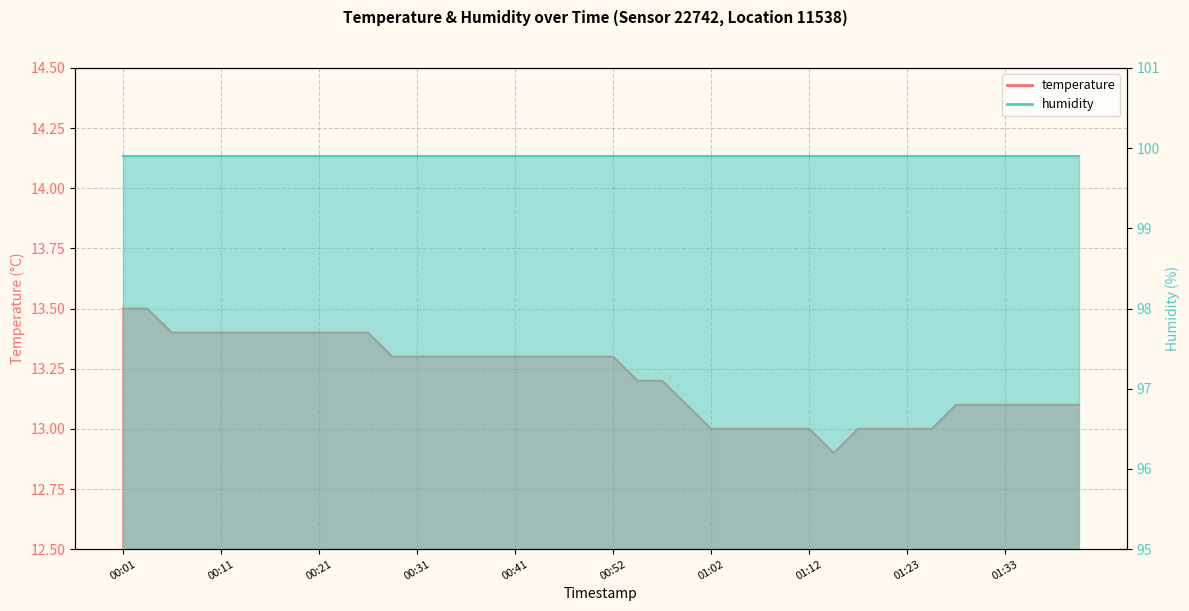

How many interior local valleys (lower than both neighbors) does the data have?

1